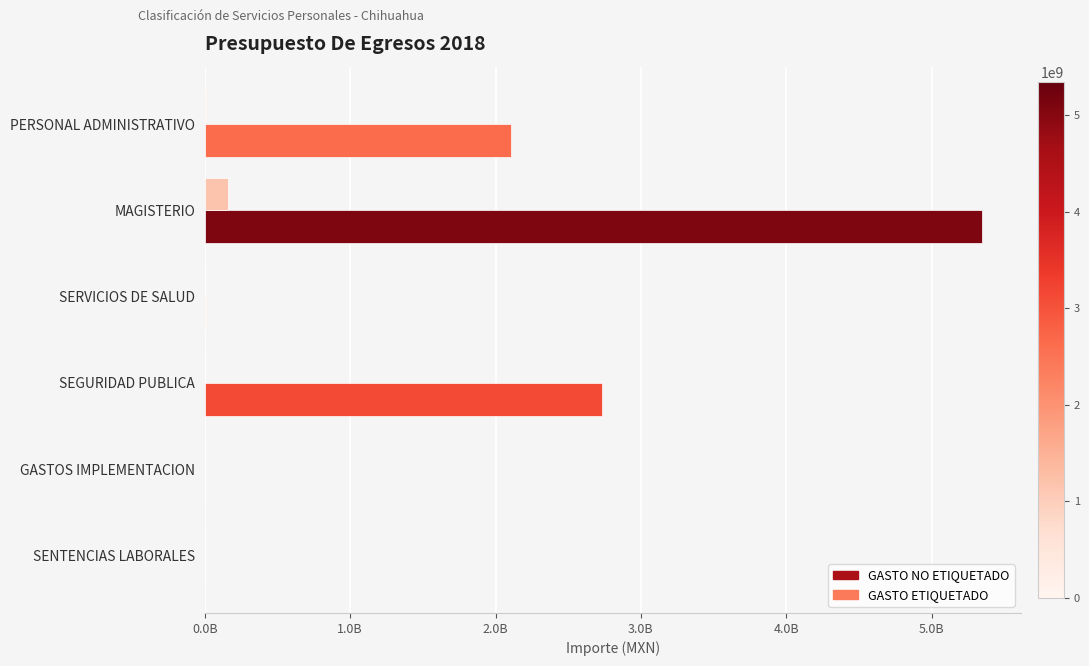

How many values in GASTO NO ETIQUETADO are above zero?

4